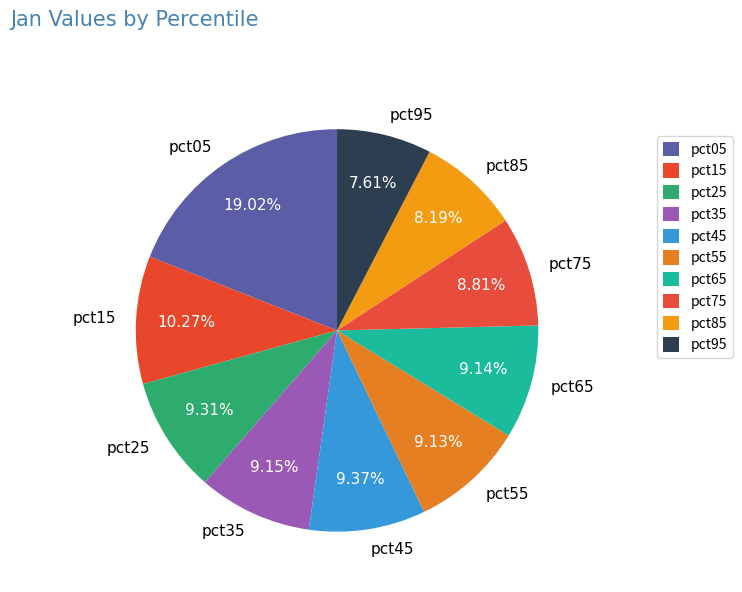

Which has a higher value, pct95 or pct75?

pct75